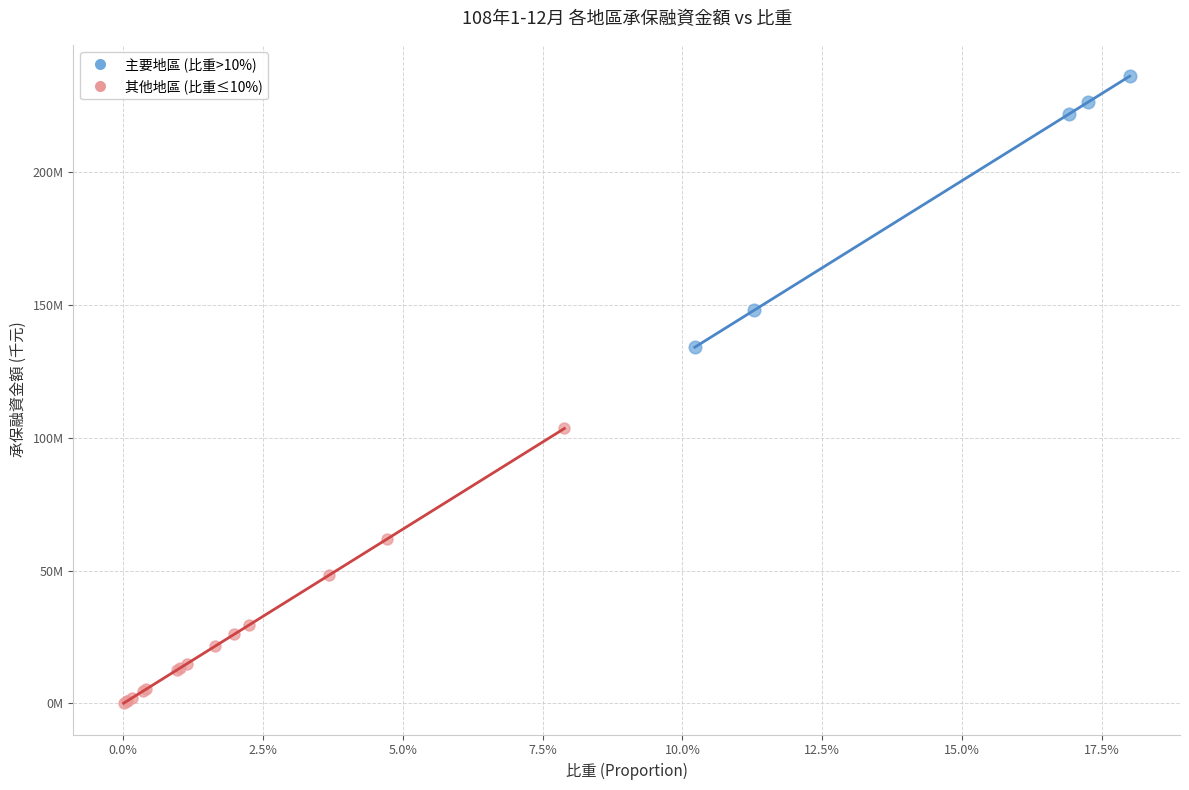

What are all the series names shown in the legend?

主要地區 (比重>10%), 其他地區 (比重≤10%)